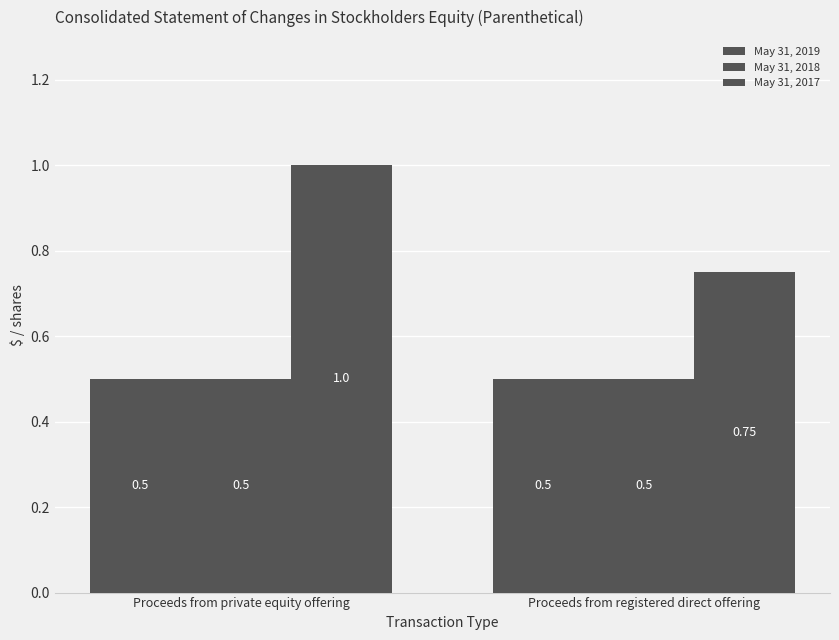

Are the bars horizontal?

No